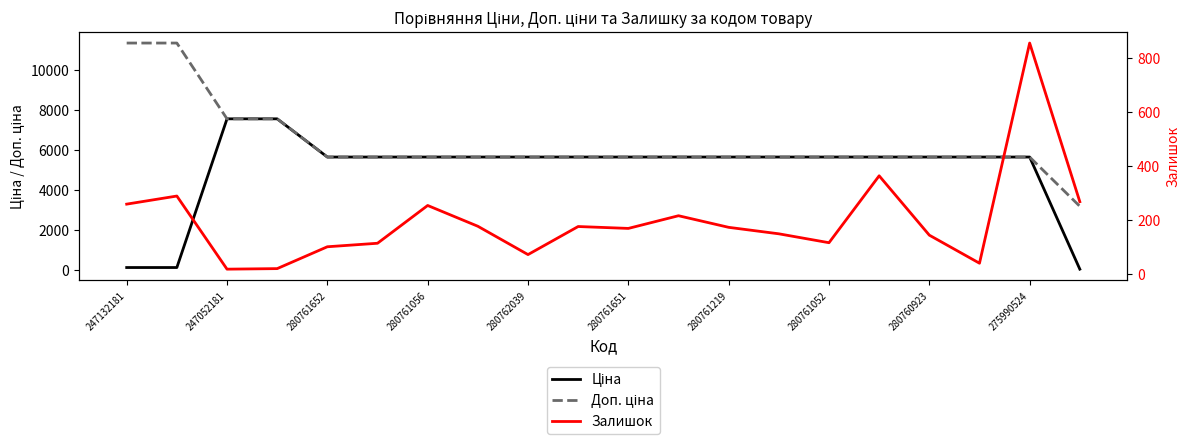

Rank the series by their average value, from highest to lowest.

Доп. ціна, Ціна, Залишок